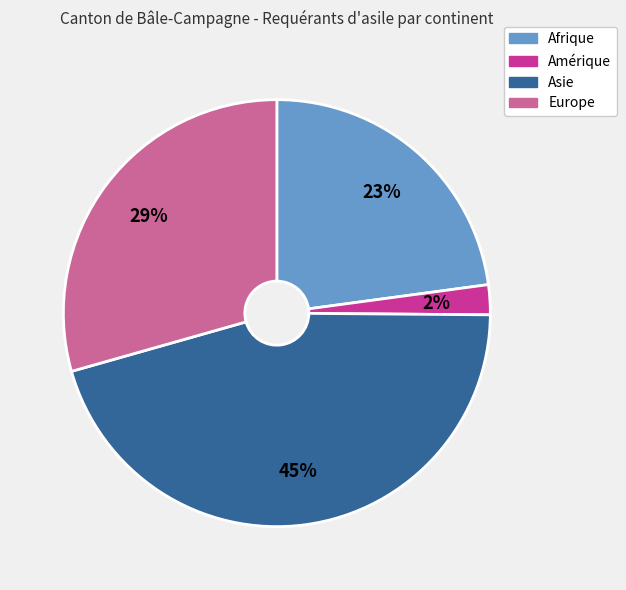

How many slices are in this pie chart?

4